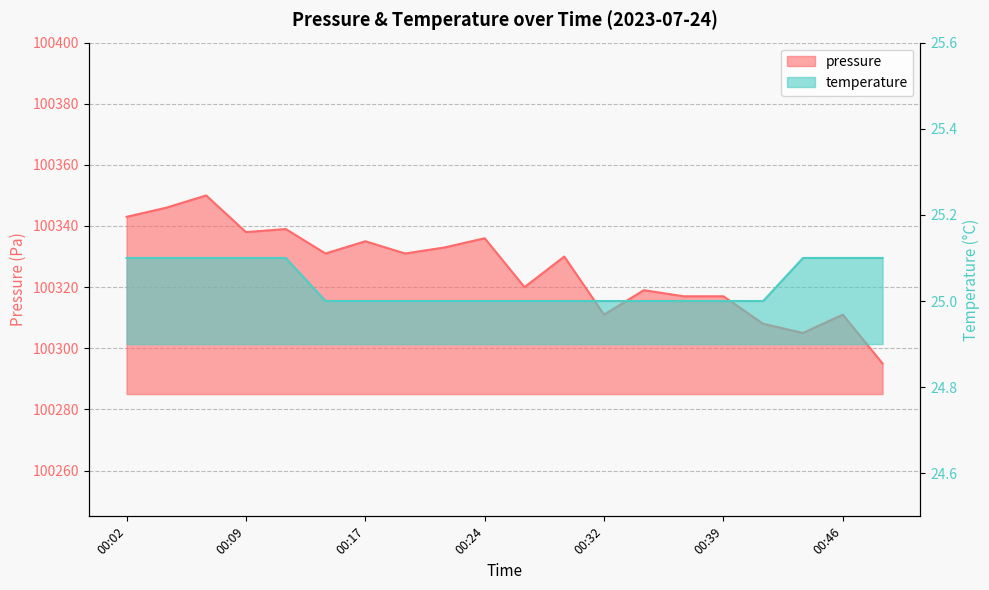

Reading right to left, extract all data points from this chart.

pressure: 100295.0	100311.0	100305.0	100308.0	100317.0	100317.0	100319.0	100311.0	100330.0	100320.0	100336.0	100333.0	100331.0	100335.0	100331.0	100339.0	100338.0	100350.0	100346.0	100343.0
temperature: 25.1	25.1	25.1	25.0	25.0	25.0	25.0	25.0	25.0	25.0	25.0	25.0	25.0	25.0	25.0	25.1	25.1	25.1	25.1	25.1